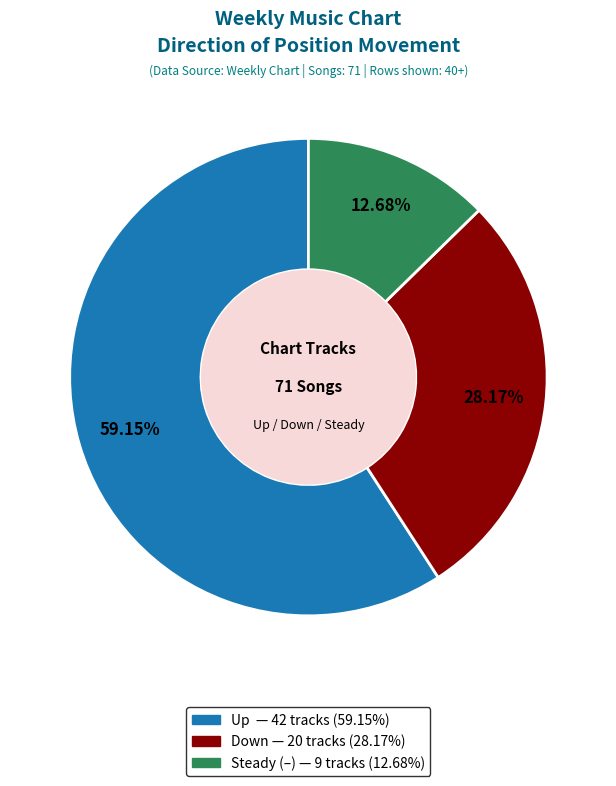

Is there a majority slice in this chart?

Yes